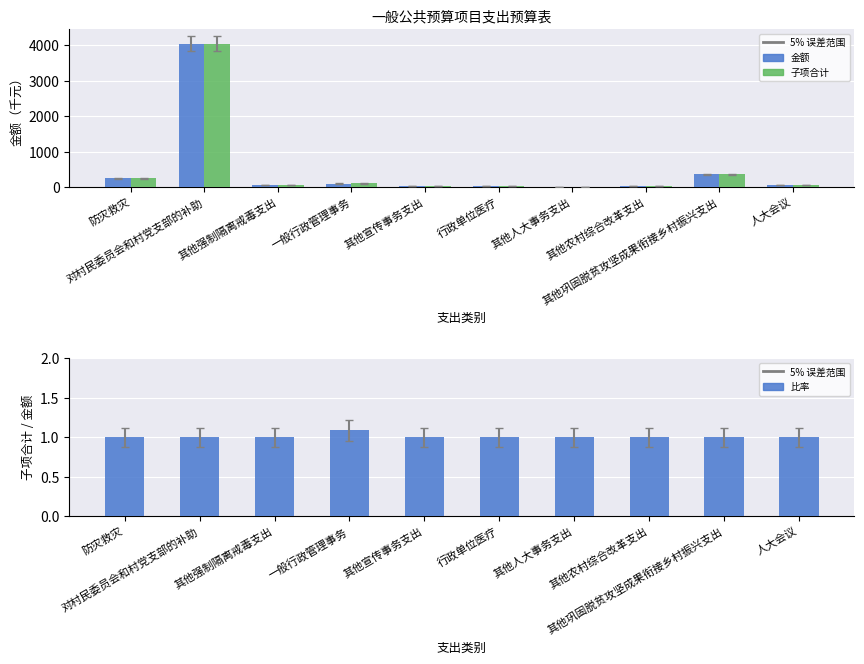

At which label is 金额 closest to 2029?

其他巩固脱贫攻坚成果衔接乡村振兴支出